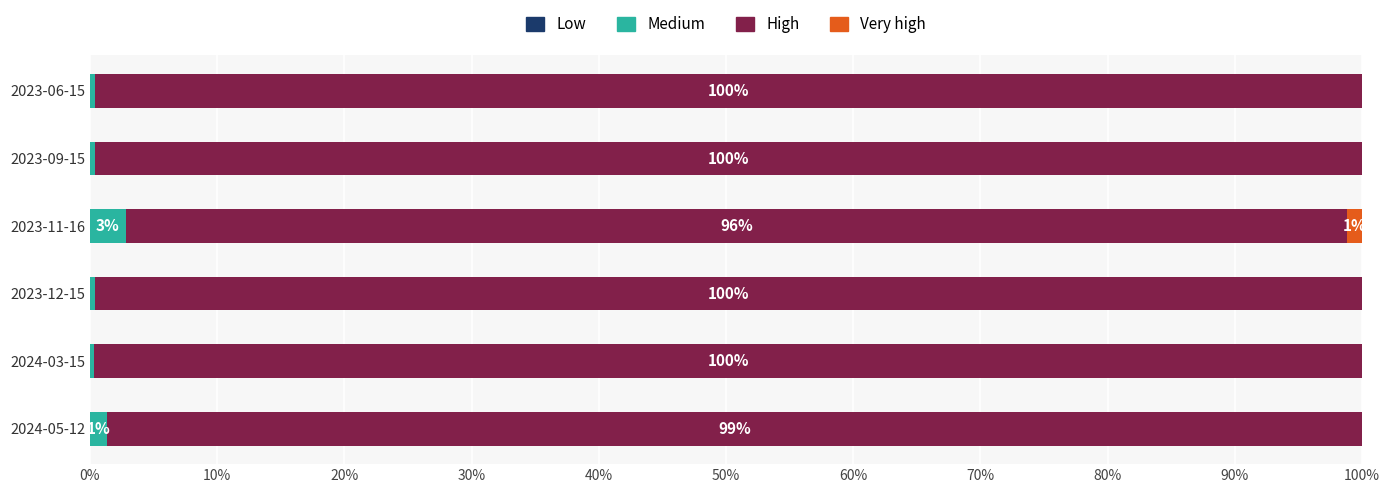

How many categories are shown in the chart?

6